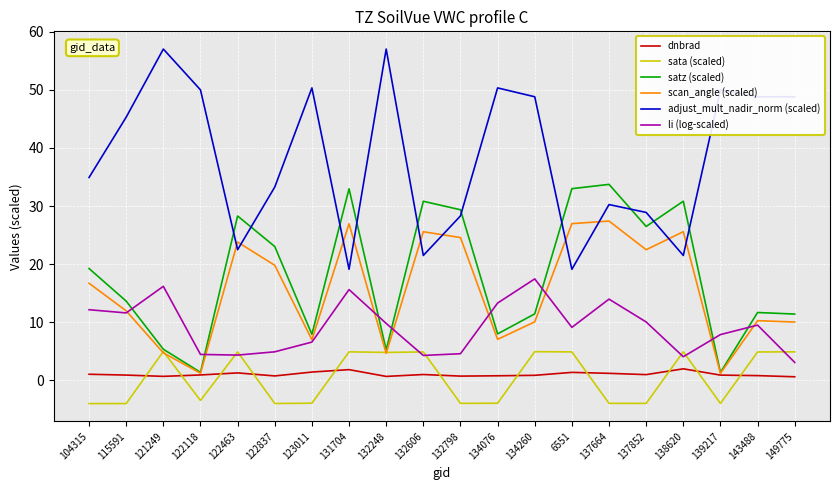

What position from the left is 6551?

14